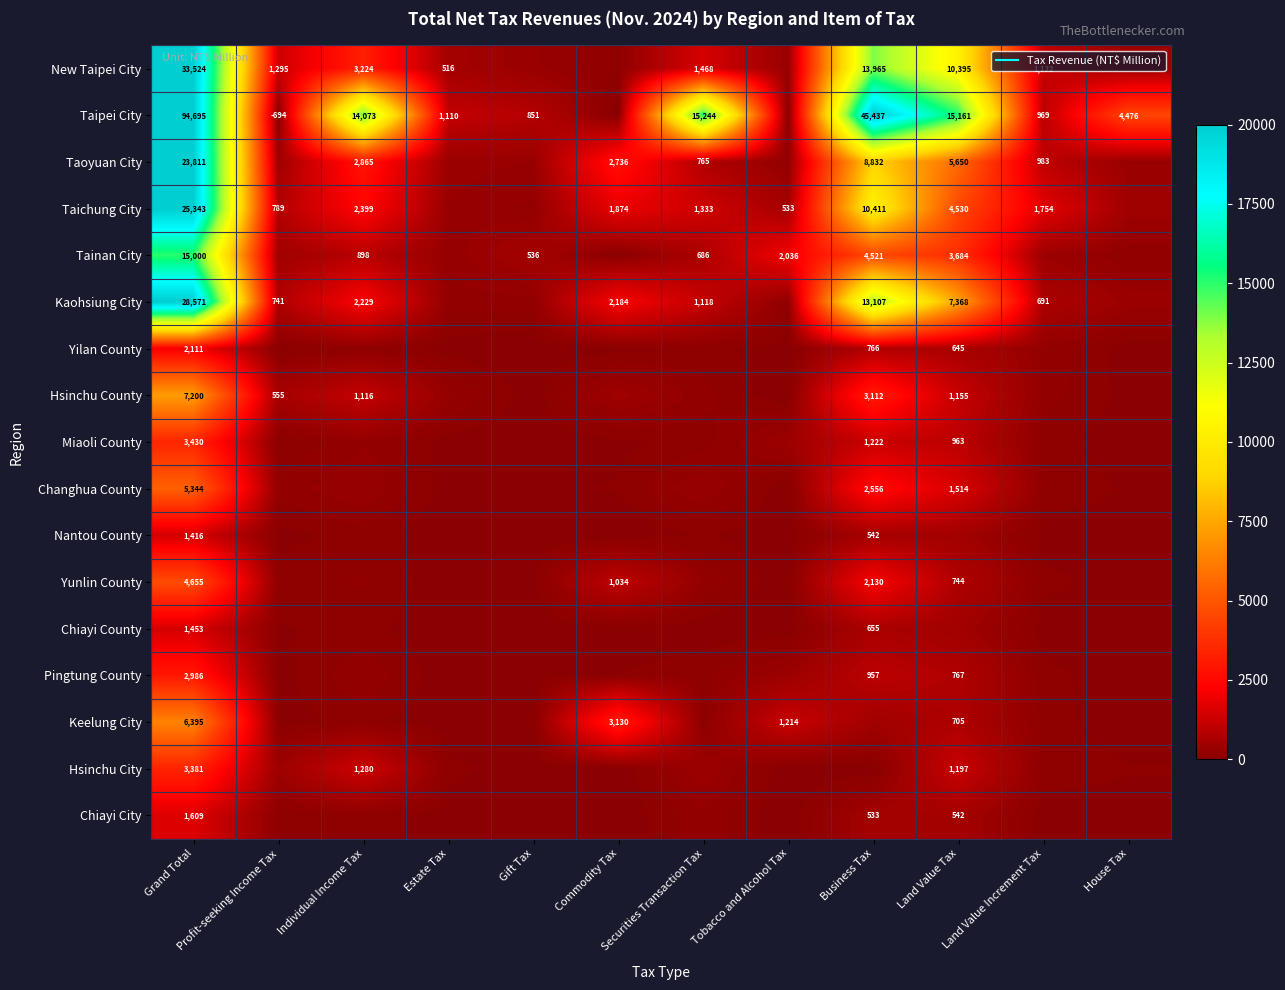

Which series has the largest range (max minus min)?

Taipei City